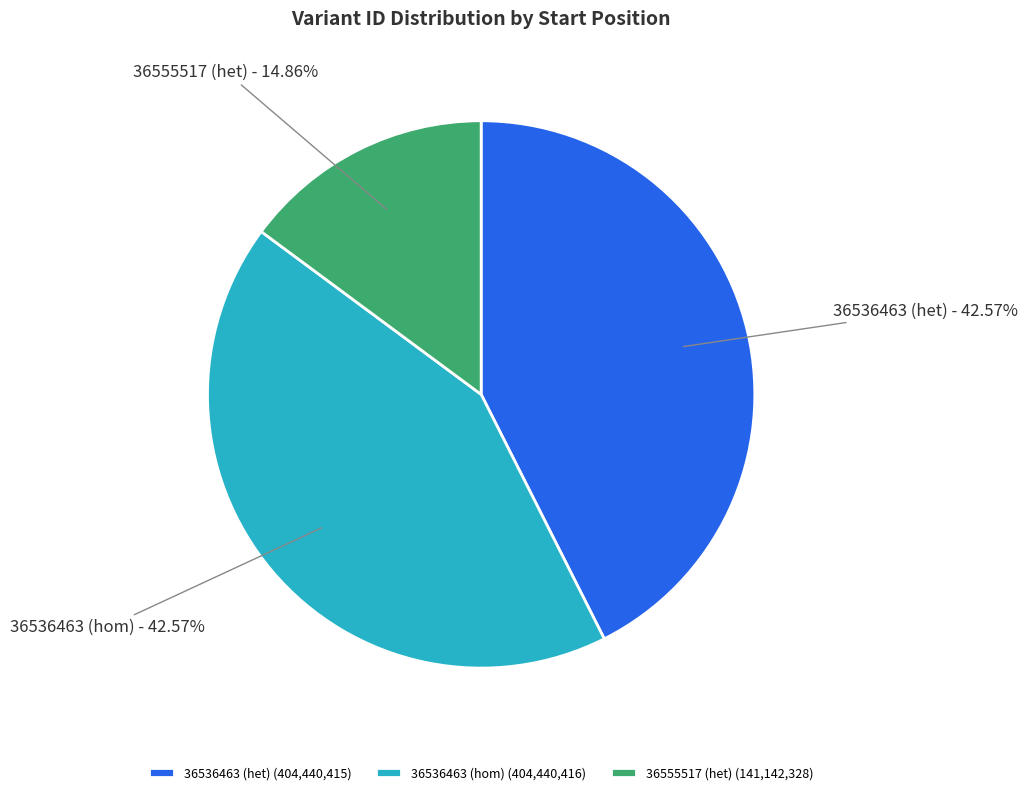

Does 36536463 (hom) account for over 50% of the chart?

No